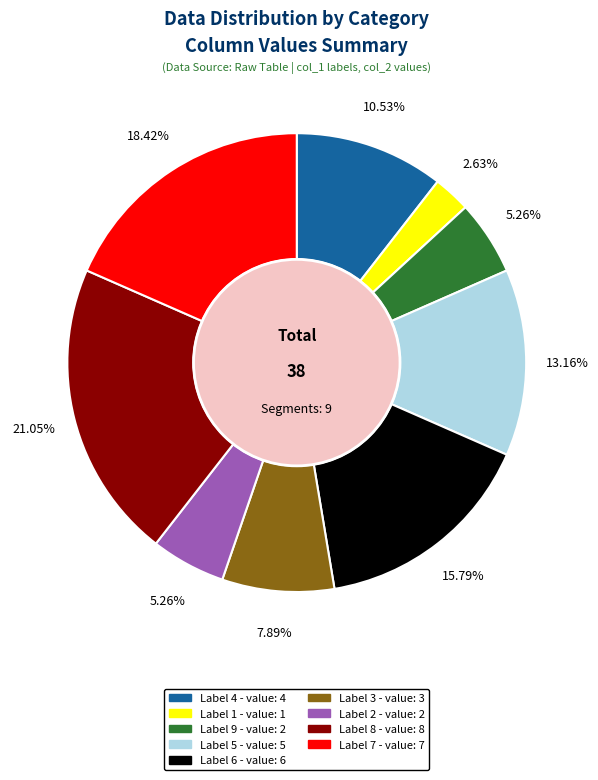

Does any single category account for the majority?

No